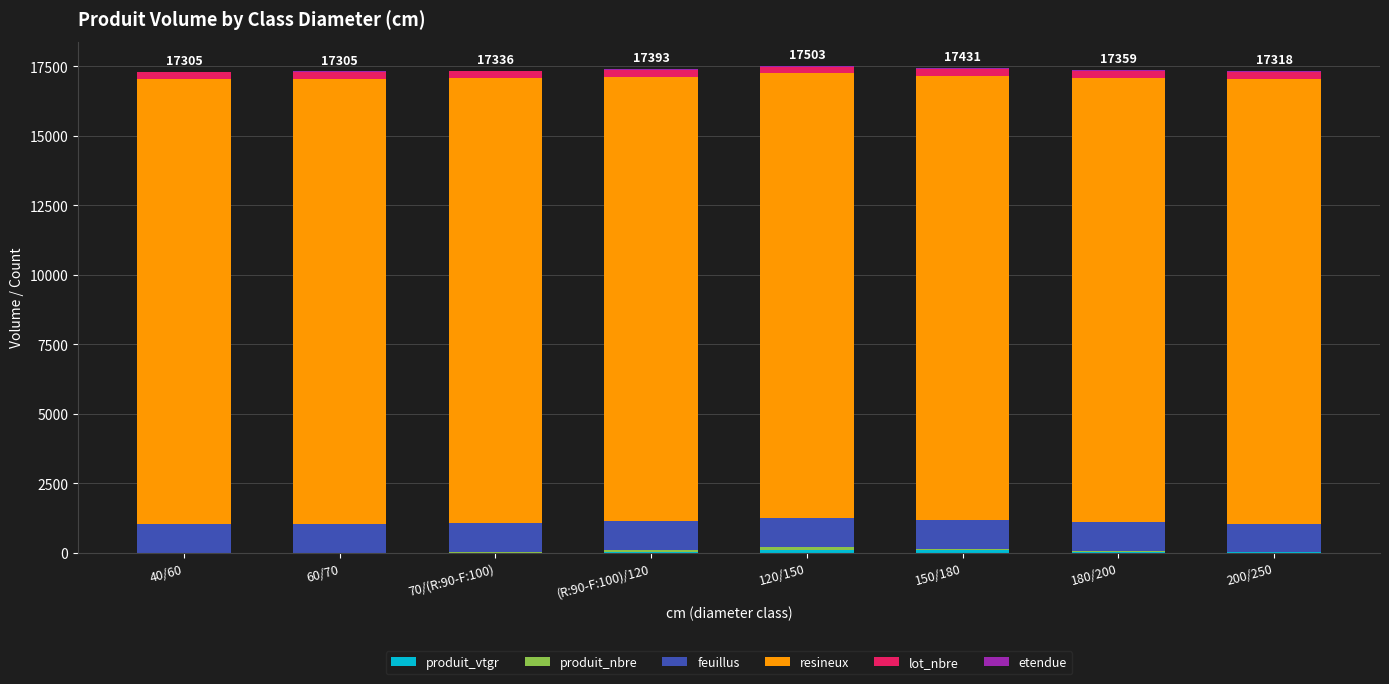

What is the total value across all series at 70/(R:90-F:100)?

17336.0